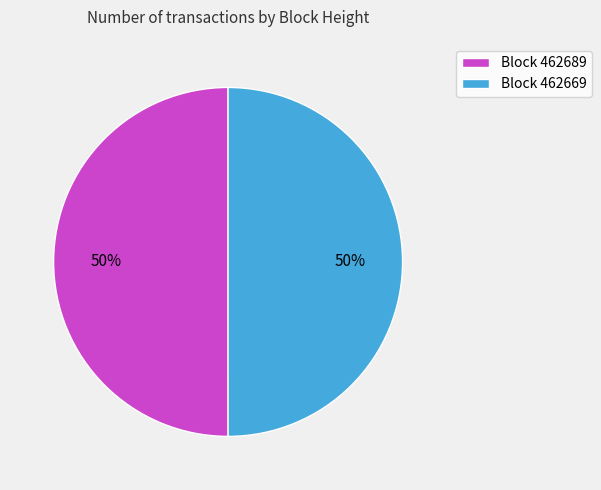

Is it true that Block 462689 is 57% of the pie?

False